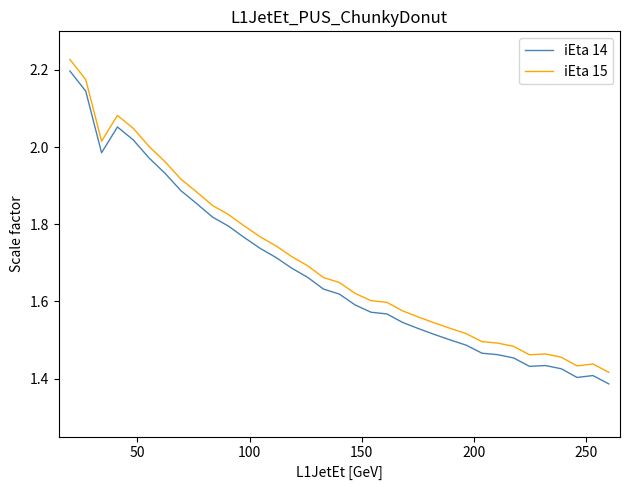

True or false: iEta 15 and iEta 14 cross at least once.

False